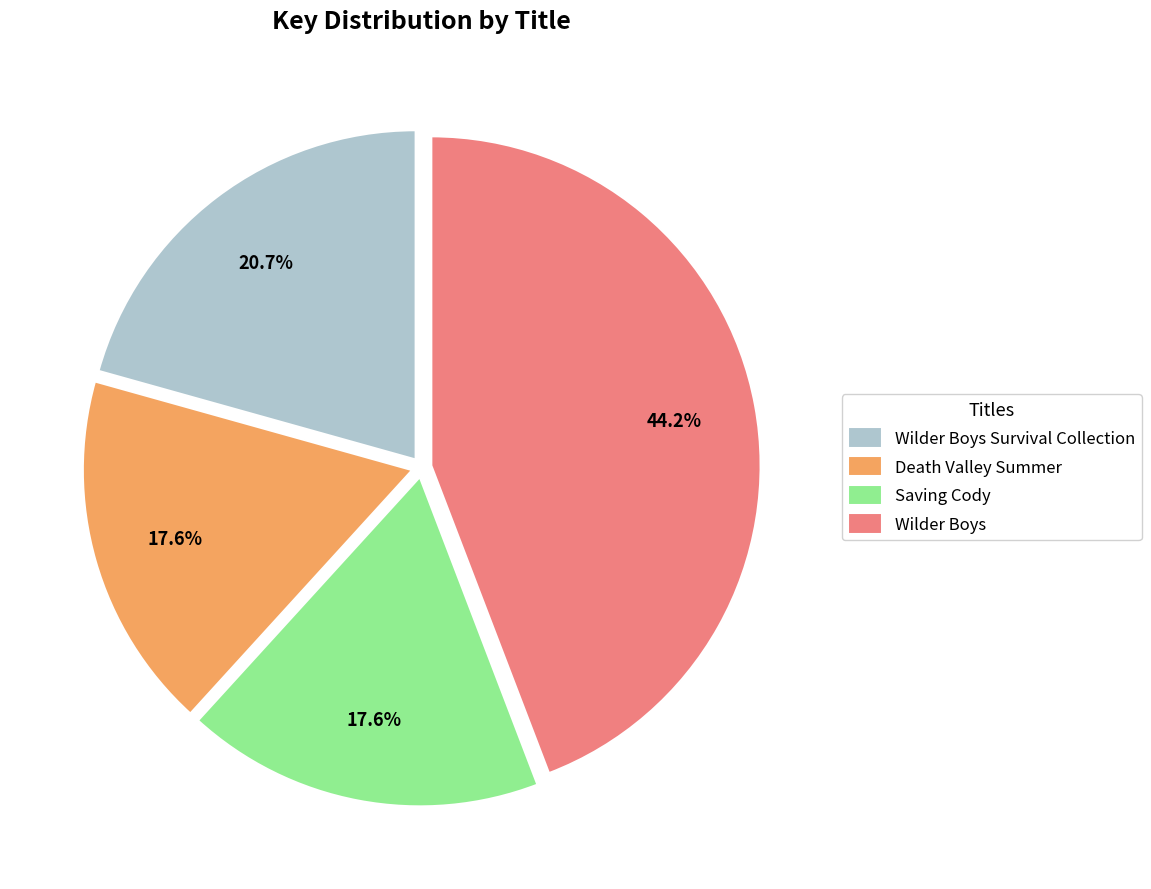

What is the largest slice in the pie chart?

Wilder Boys